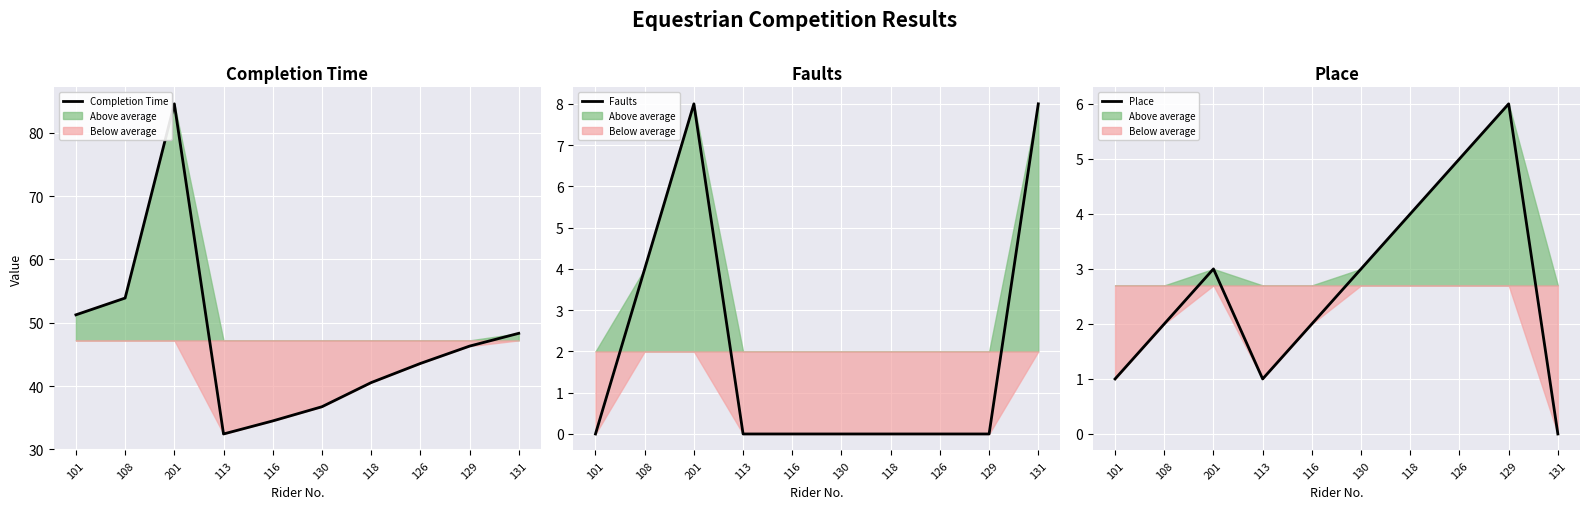

What is the label of the 9th point from the left?

129